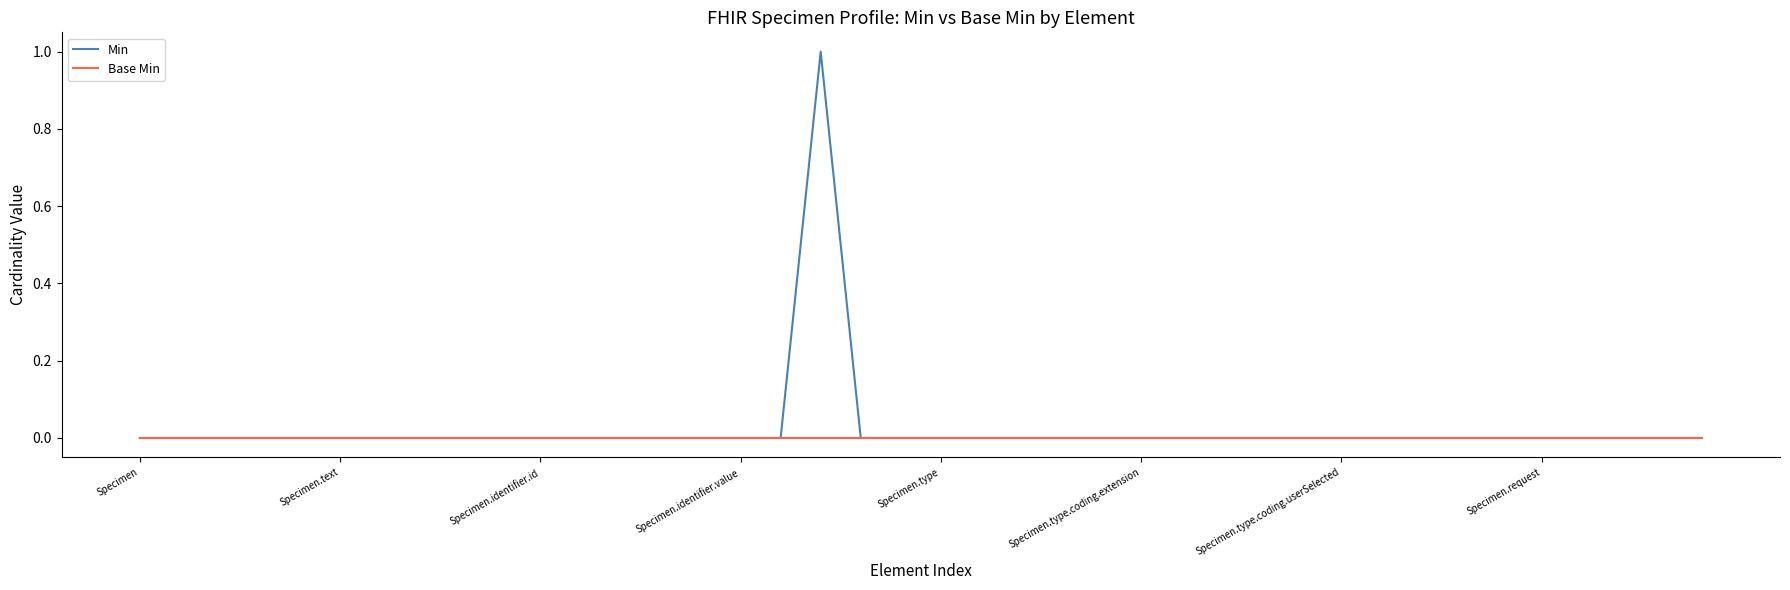

What are all the series names shown in the legend?

Min, Base Min